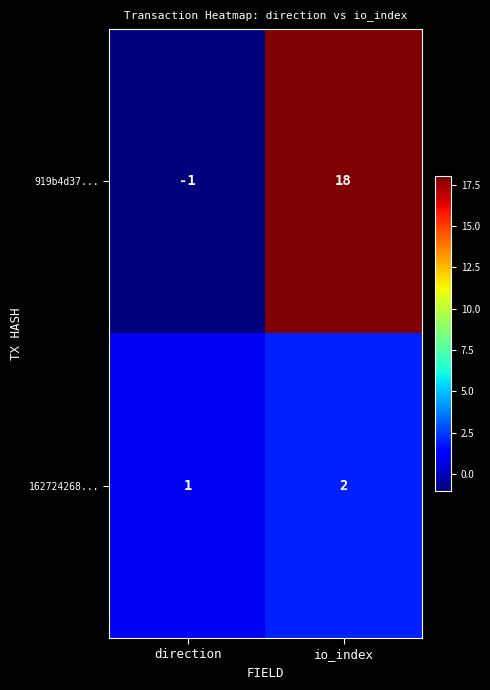

At which category is the sum across all series the highest?

io_index